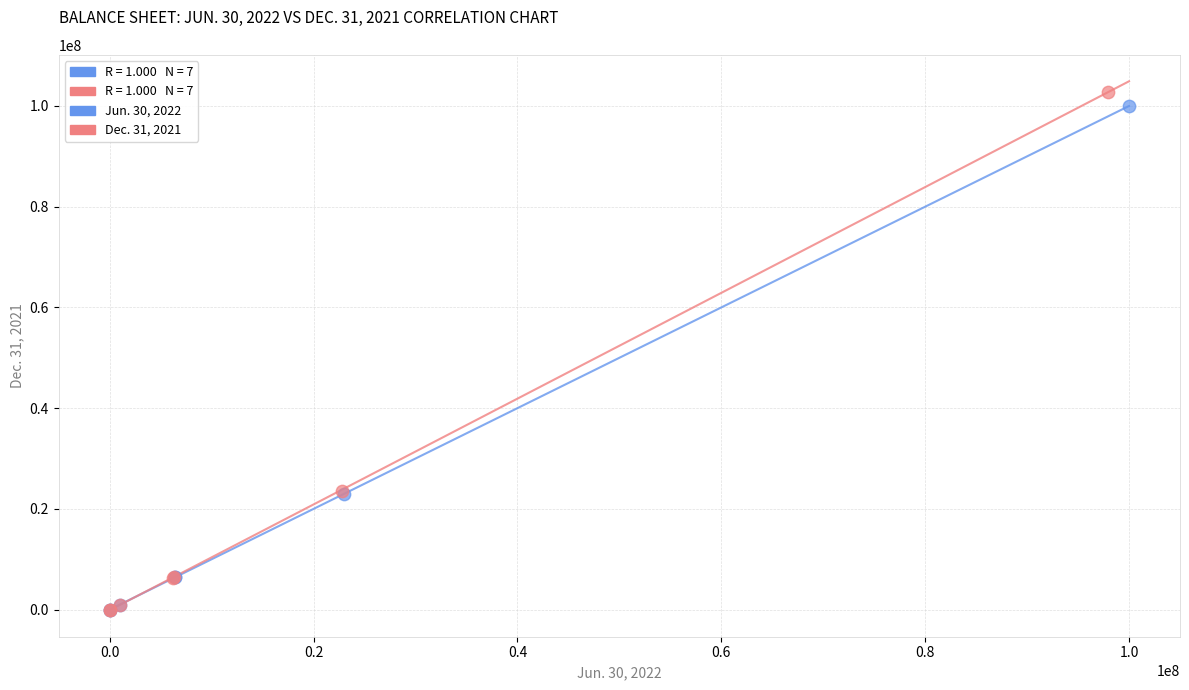

Which series has the widest spread of Y values?

Dec. 31, 2021